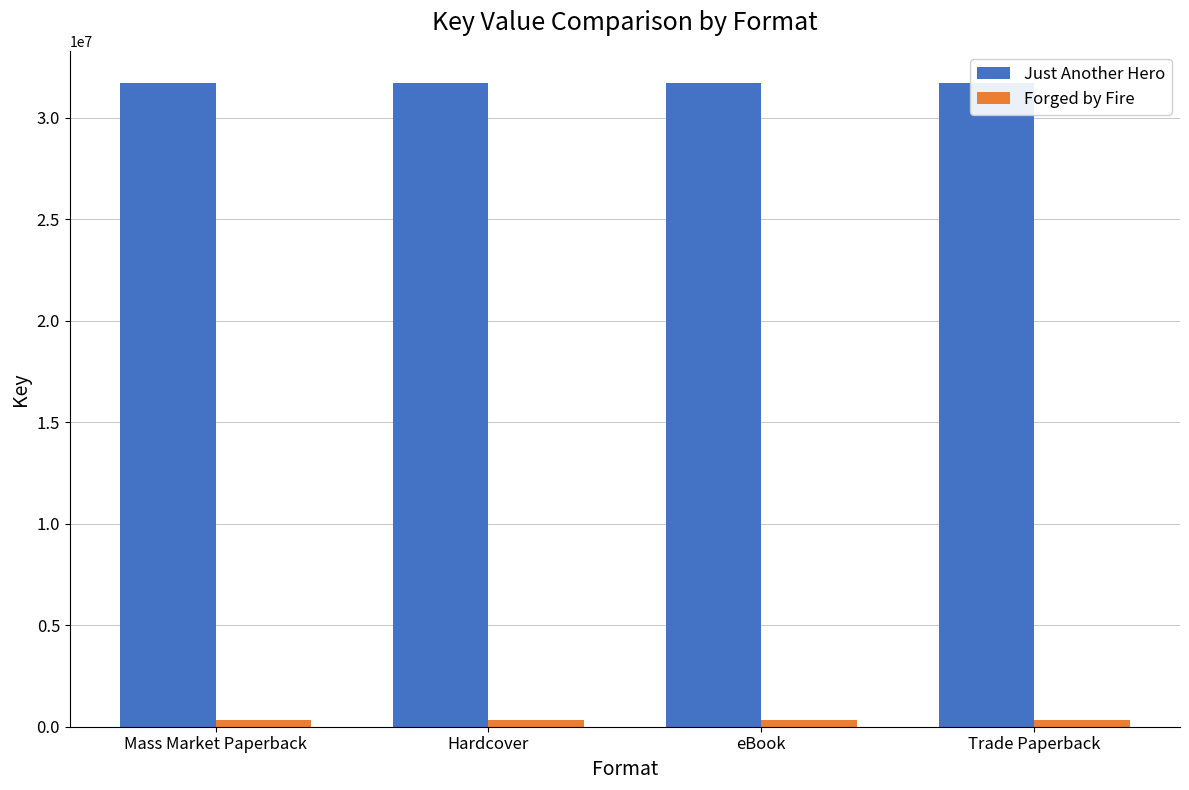

Rank the series by their maximum value, from lowest to highest.

Forged by Fire, Just Another Hero